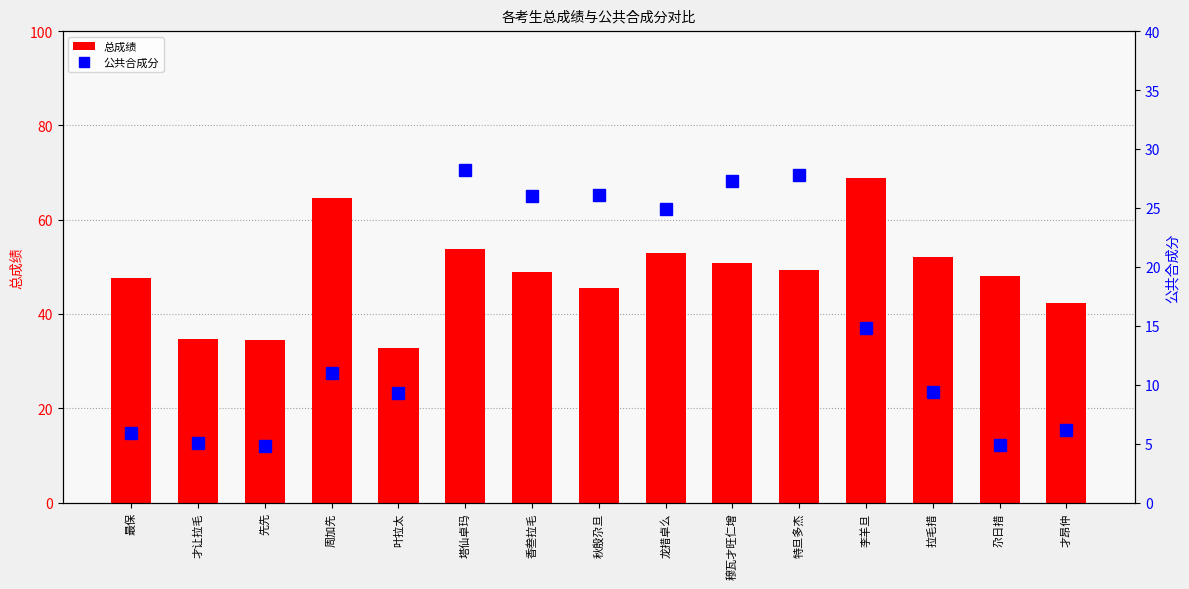

True or false: 总成绩 has a value of 22.9 at 才昂仲.

False